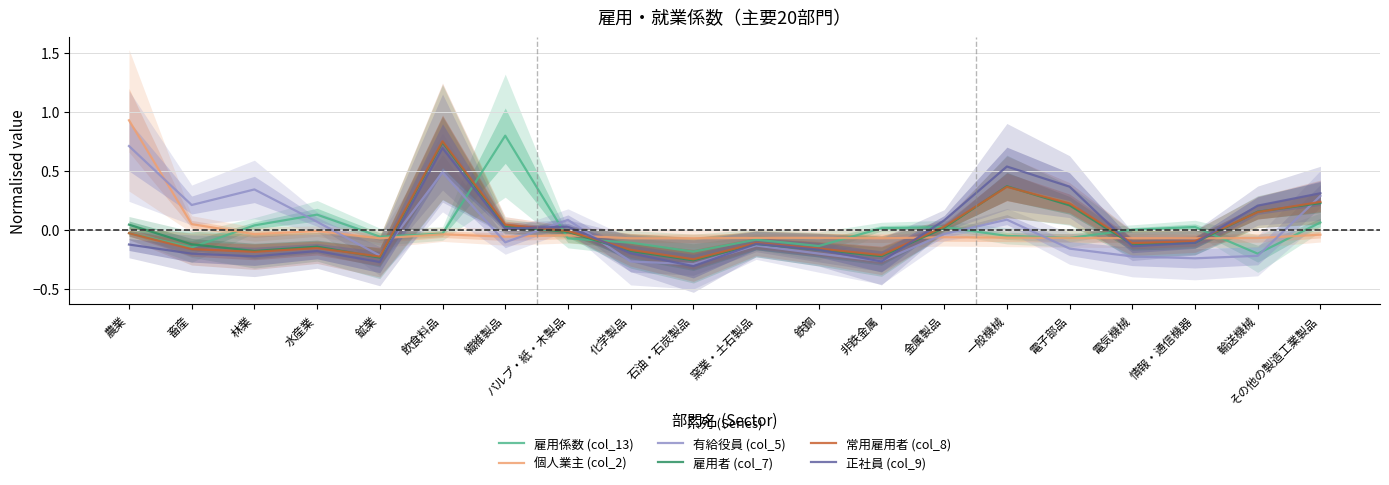

Rank the series by their maximum value, from lowest to highest.

正社員 (col_9), 有給役員 (col_5), 雇用者 (col_7), 常用雇用者 (col_8), 雇用係数 (col_13), 個人業主 (col_2)